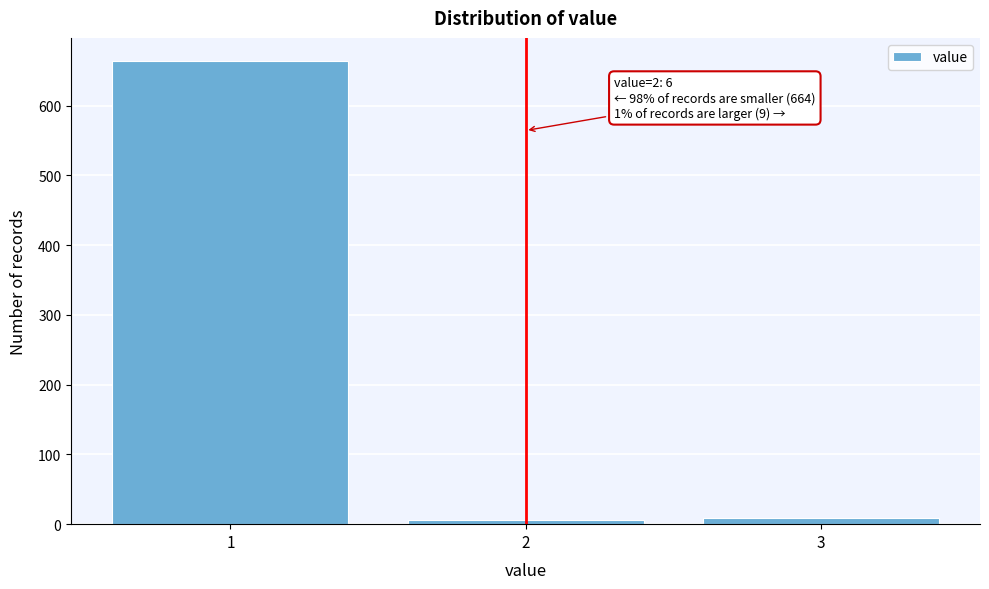

Reading left to right, list all the values displayed in this chart.

664	6	9